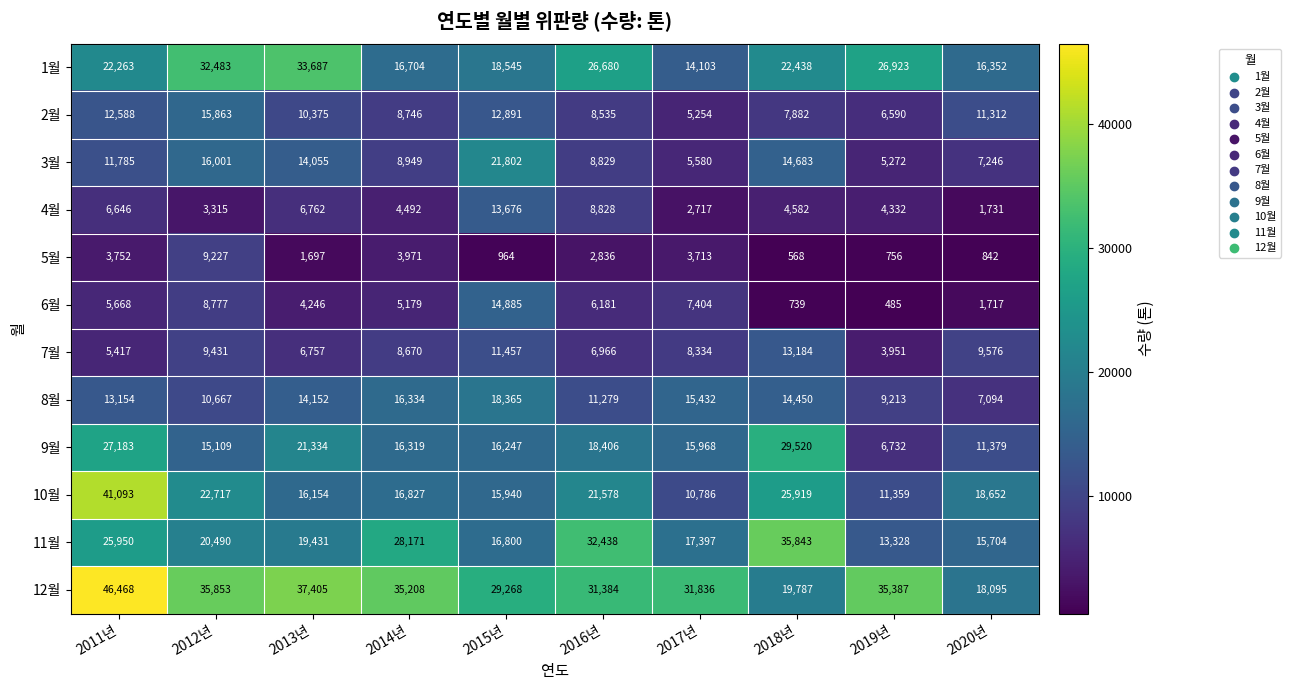

Where is 9월 nearest to the value 18126?

2016년